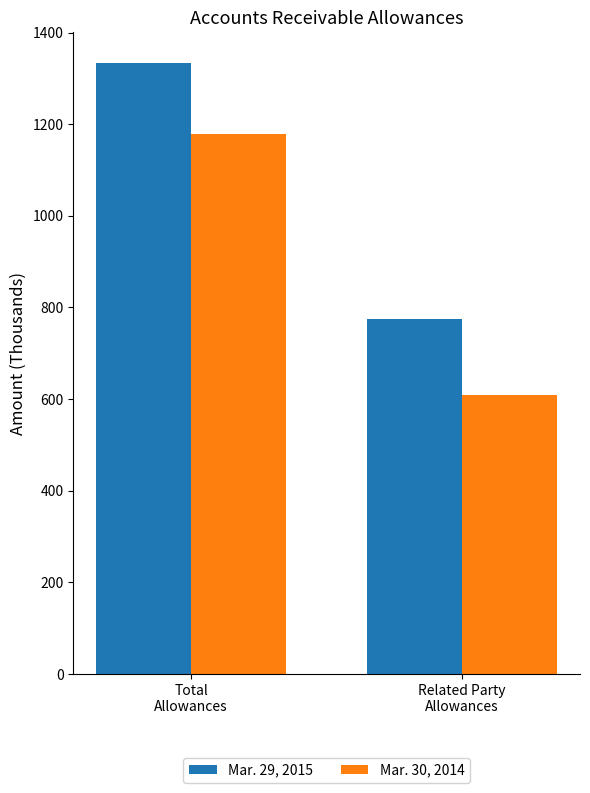

True or false: Mar. 29, 2015 has a value of 1334 at Total
Allowances.

True